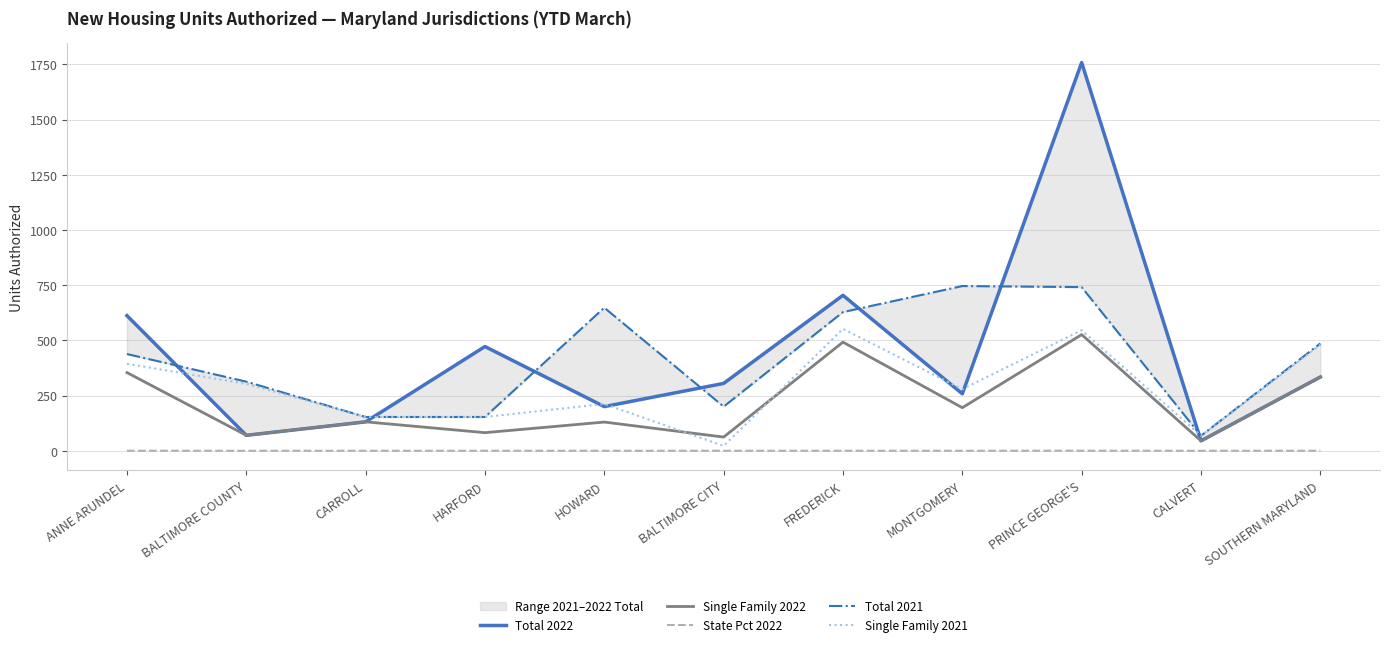

Reading left to right, what are all the values shown in this chart?

Total 2022: 612.0	70.0	131.0	472.0	200.0	305.0	704.0	258.0	1758.0	45.0	334.0
Single Family 2022: 354.0	70.0	131.0	82.0	130.0	62.0	492.0	195.0	526.0	45.0	334.0
State Pct 2022: 0.1	0.0	0.0	0.1	0.0	0.1	0.1	0.0	0.3	0.0	0.1
Total 2021: 438.0	313.0	153.0	153.0	648.0	200.0	628.0	746.0	741.0	68.0	486.0
Single Family 2021: 394.0	303.0	153.0	153.0	212.0	22.0	552.0	279.0	546.0	68.0	480.0